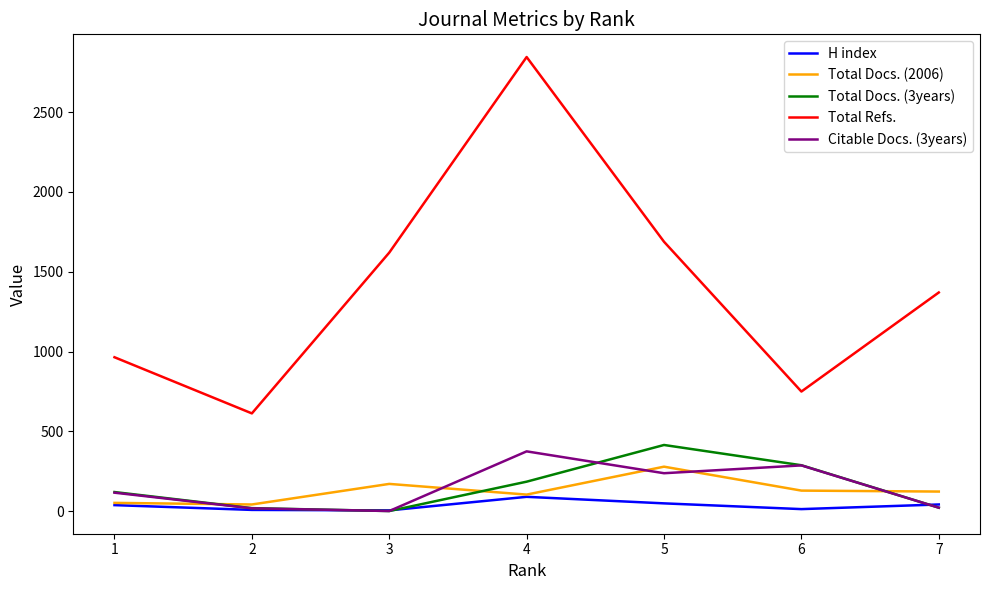

At which category does Total Refs. reach its first local peak?

4